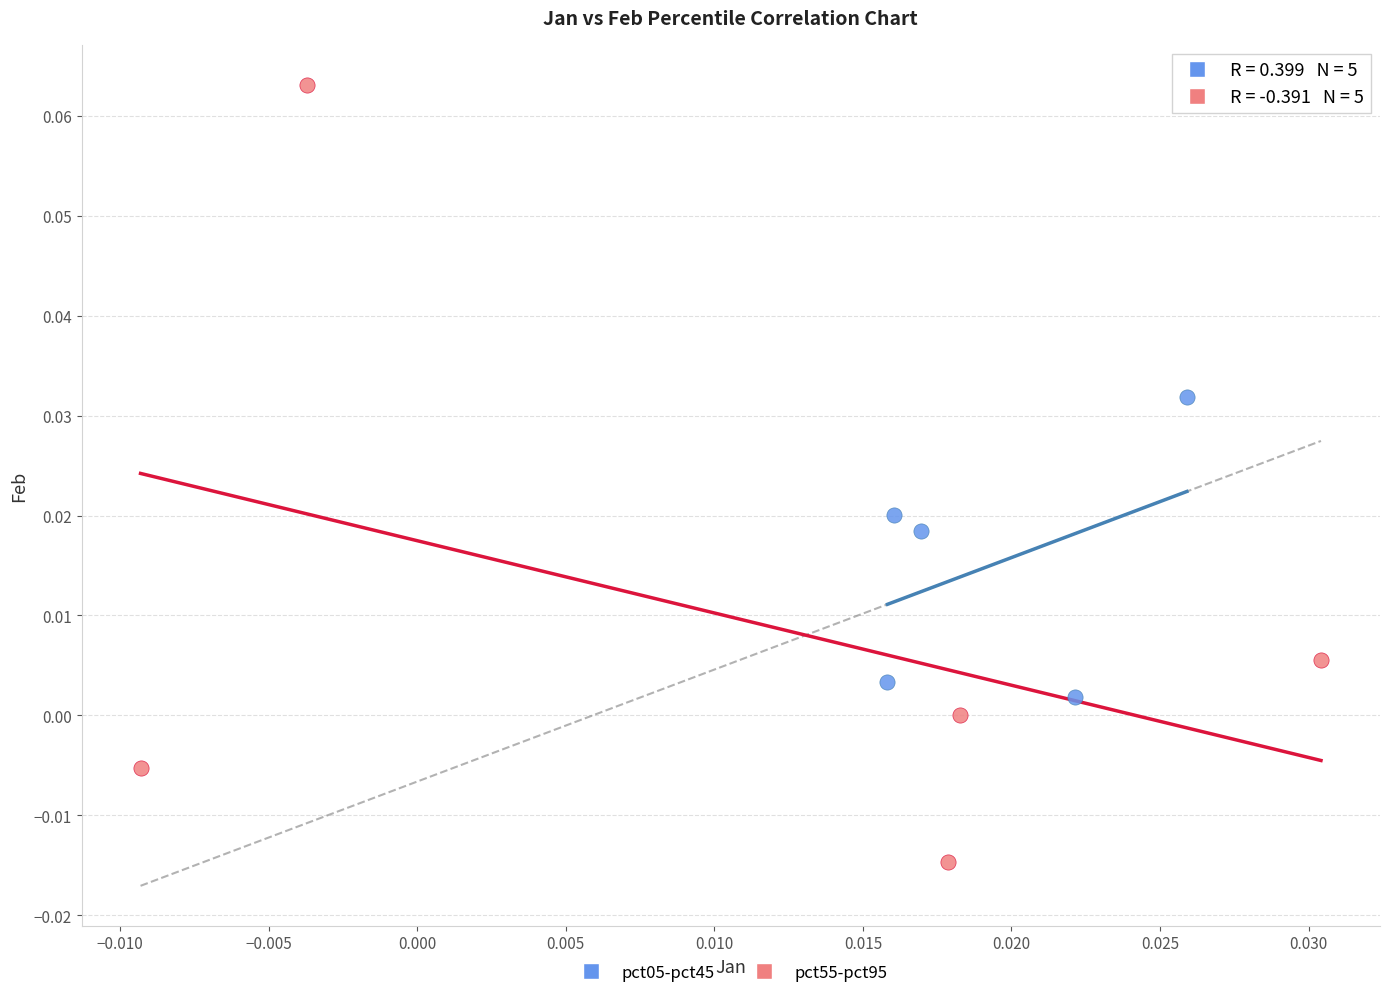

Which series reaches the minimum Y coordinate?

pct55-pct95